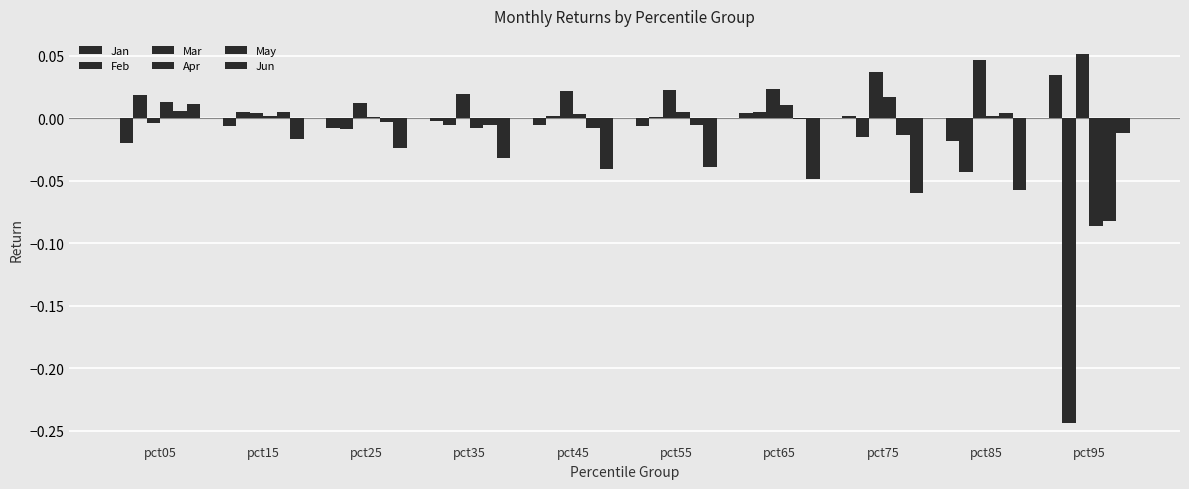

Which category has the lowest value in the Feb series?

pct95